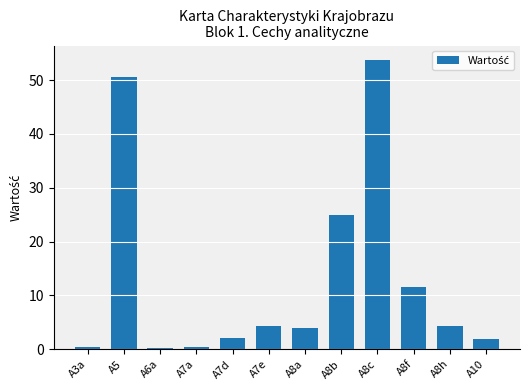

Approximately how many times larger is the value at A8b compared to A7d?

12.0